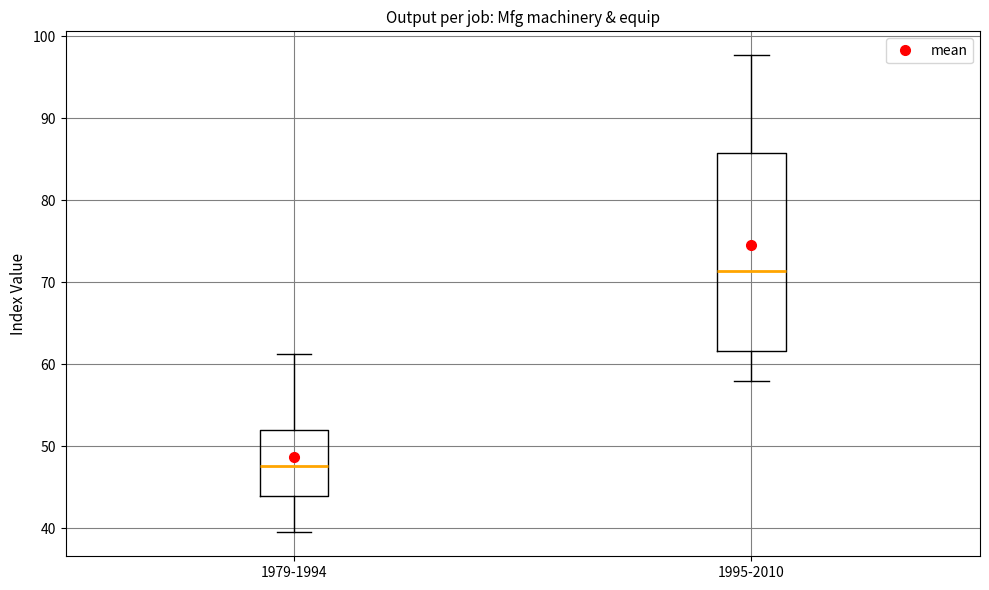

Comparing the boxes themselves (not the whiskers), which one is the tallest?

1995-2010